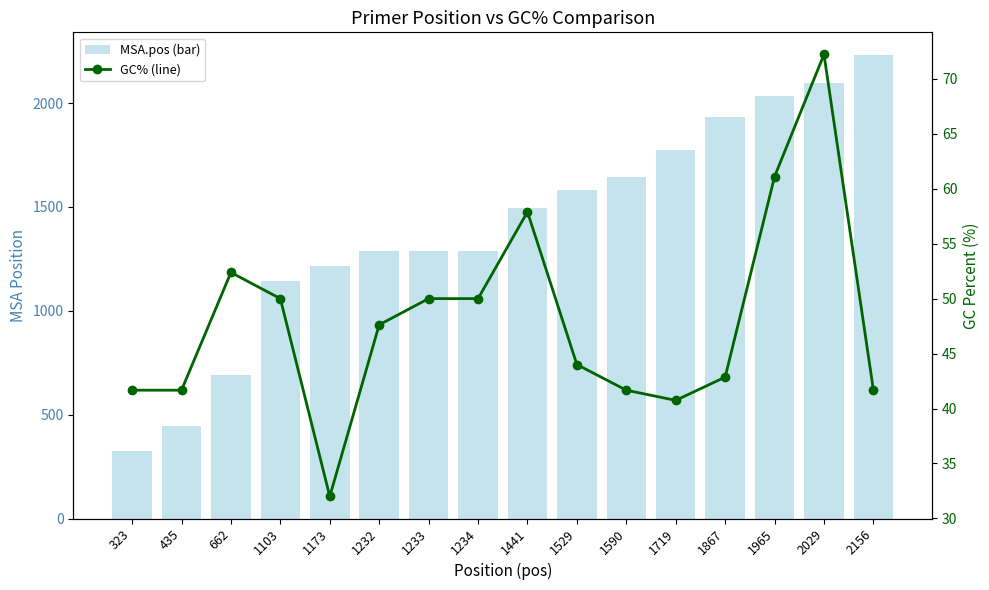

Between 1233 and 1103, which is larger?

1233